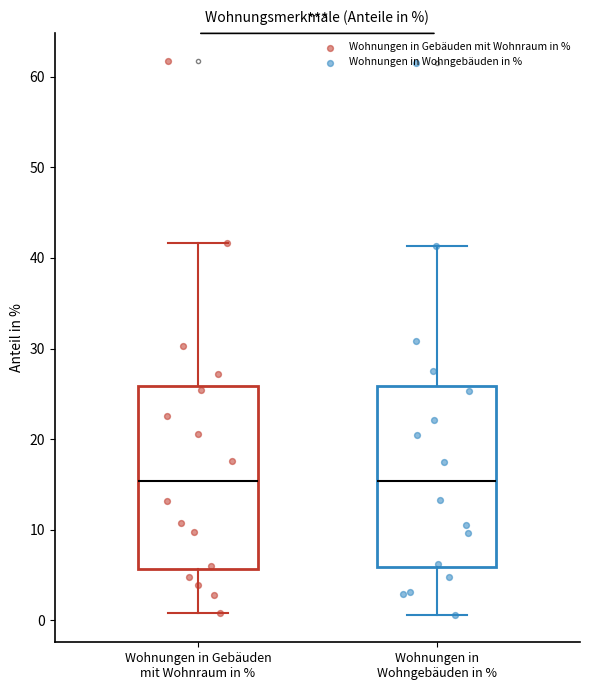

Where does the upper whisker of the box for Wohnungen in Wohngebäuden in % end on the y-axis? The values are not printed on the chart, so give them approximately, as read against the axis.

41